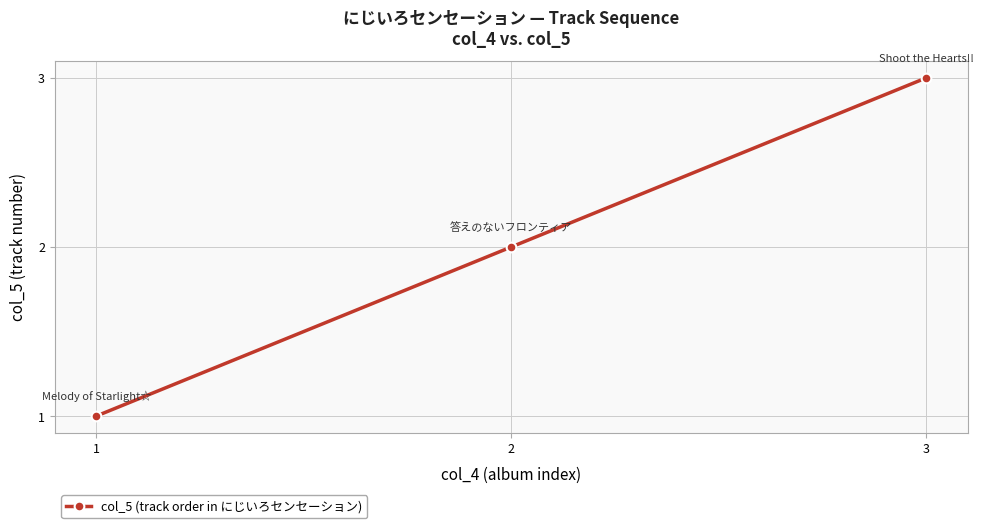

What is the average value?

2